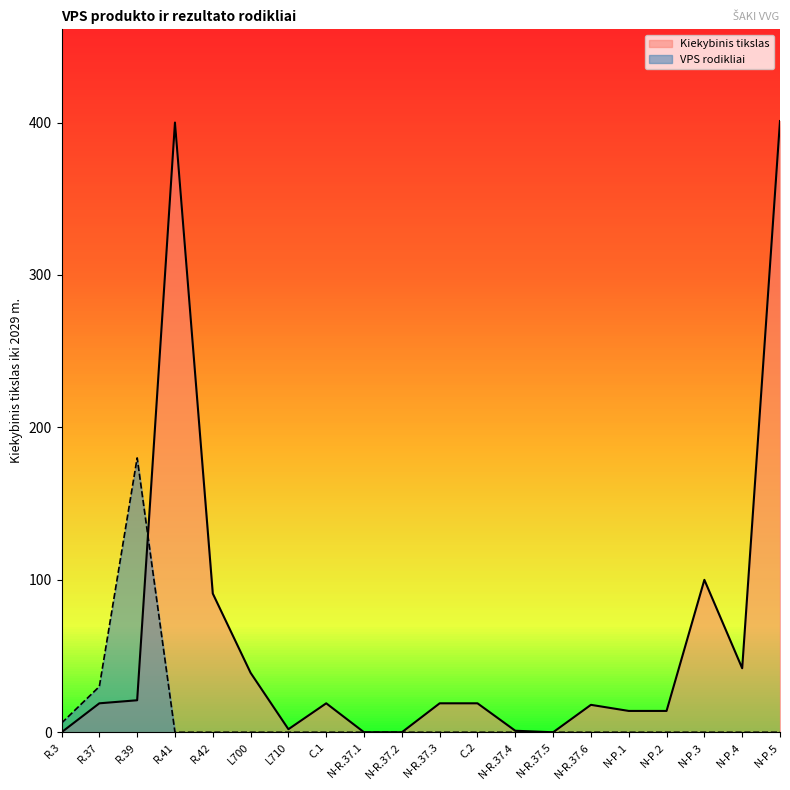

Reading left to right, extract all data points from this chart.

Kiekybinis tikslas: R.3=0	R.37=19	R.39=21	R.41=400	R.42=91	L700=39	L710=2	C.1=19	N-R.37.1=0	N-R.37.2=0	N-R.37.3=19	C.2=19	N-R.37.4=1	N-R.37.5=0	N-R.37.6=18	N-P.1=14	N-P.2=14	N-P.3=100	N-P.4=42	N-P.5=401
VPS rodikliai: R.3=6	R.37=30	R.39=180	R.41=0	R.42=0	L700=0	L710=0	C.1=0	N-R.37.1=0	N-R.37.2=0	N-R.37.3=0	C.2=0	N-R.37.4=0	N-R.37.5=0	N-R.37.6=0	N-P.1=0	N-P.2=0	N-P.3=0	N-P.4=0	N-P.5=0